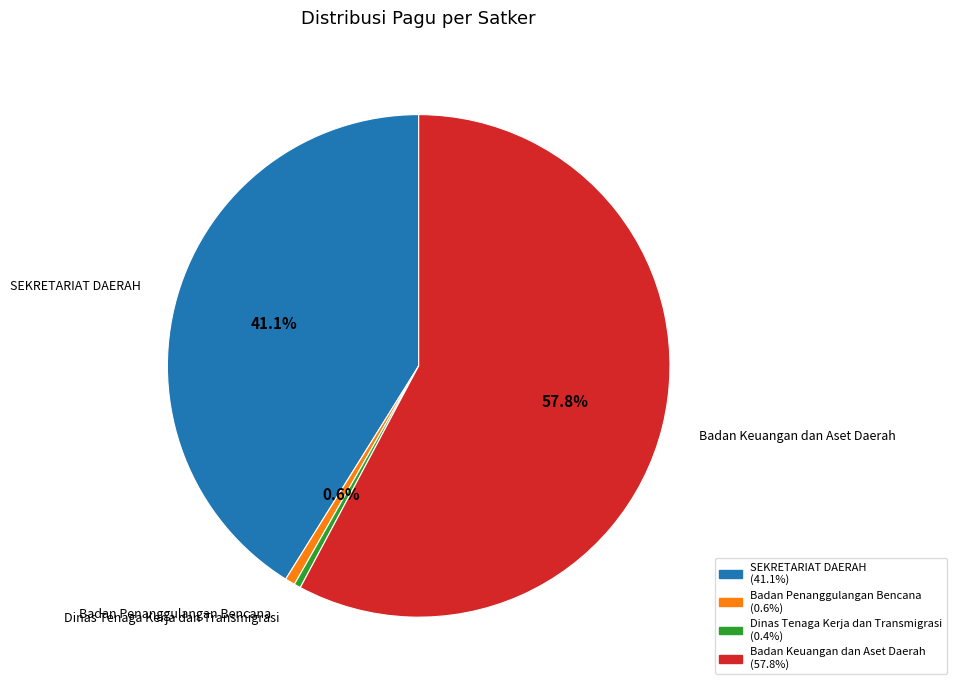

What is the largest slice in the pie chart?

Badan Keuangan dan Aset Daerah